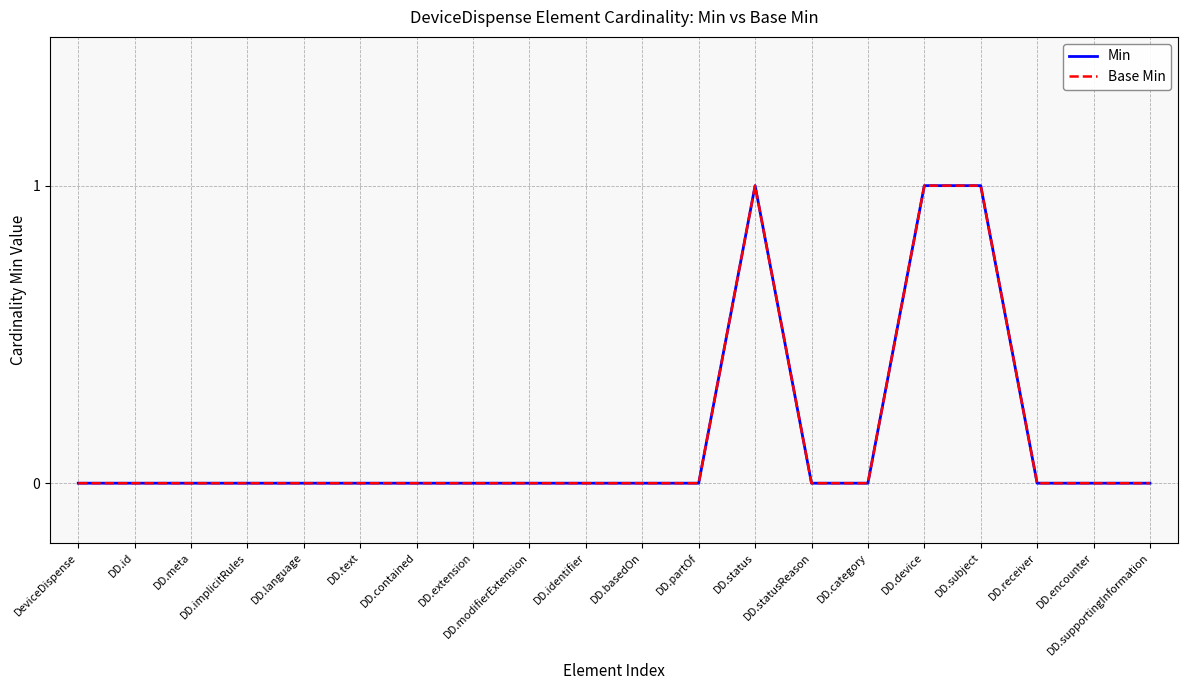

What is the highest value of the Min series?

1